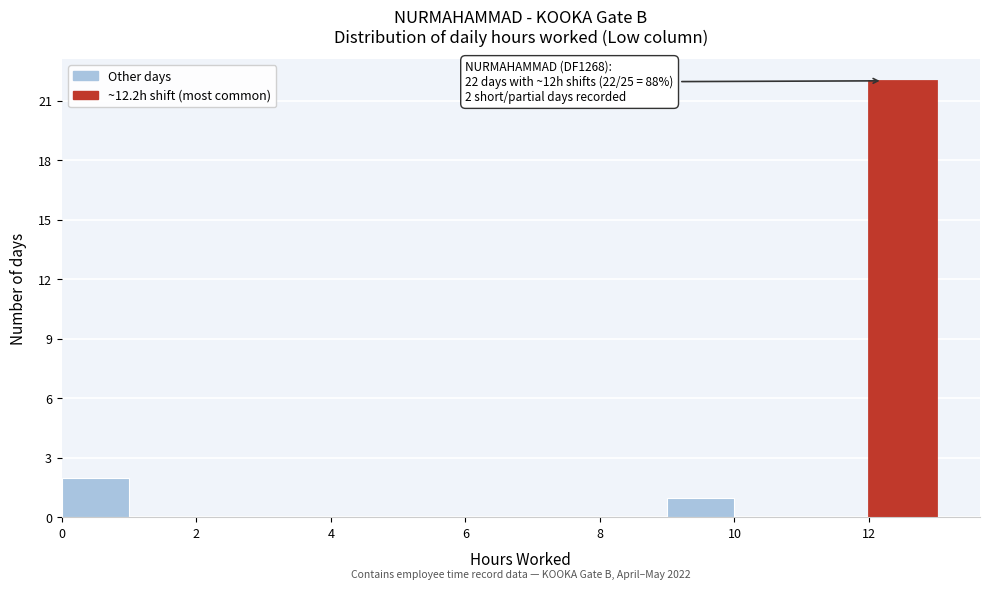

Which range on the x-axis has the tallest bar?

12 to 13